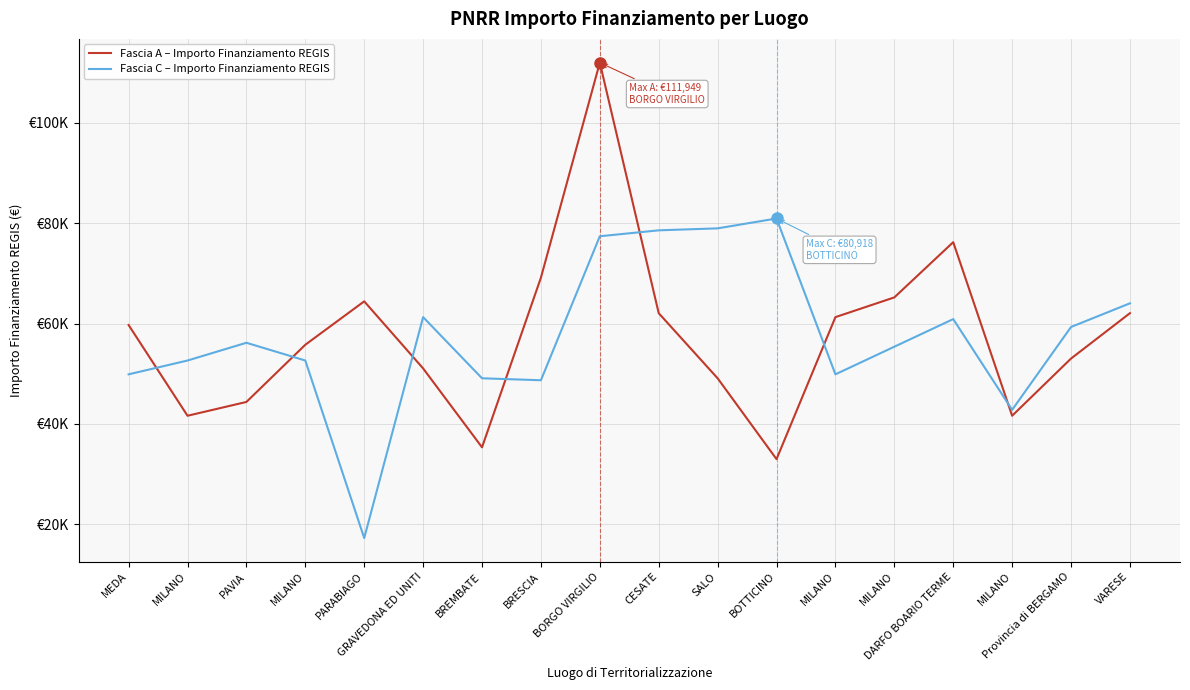

Is the value of Fascia C – Importo Finanziamento REGIS at BREMBATE greater than the value of Fascia A – Importo Finanziamento REGIS at MILANO?

Yes